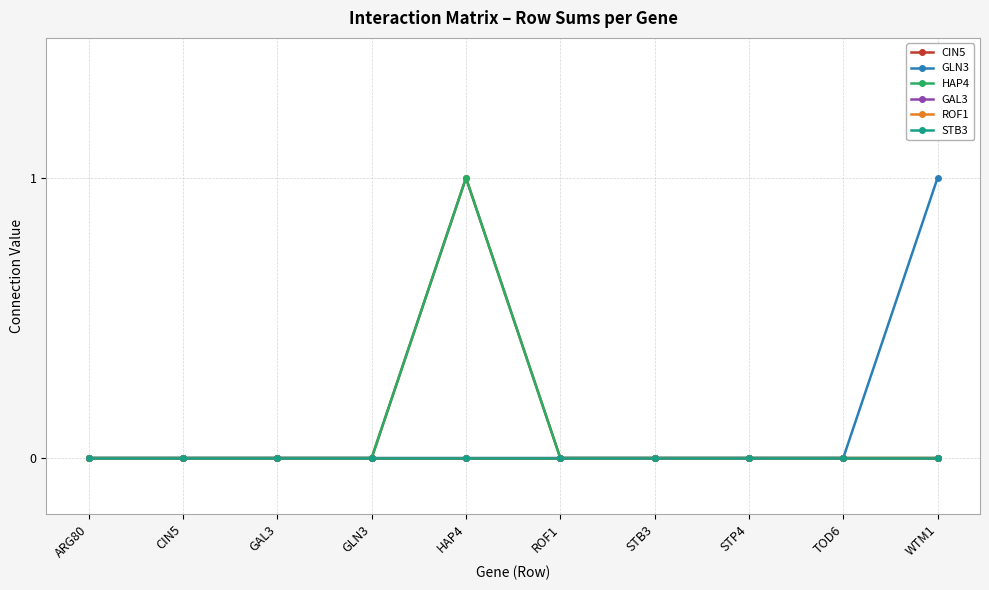

What are all the series names shown in the legend?

CIN5, GLN3, HAP4, GAL3, ROF1, STB3